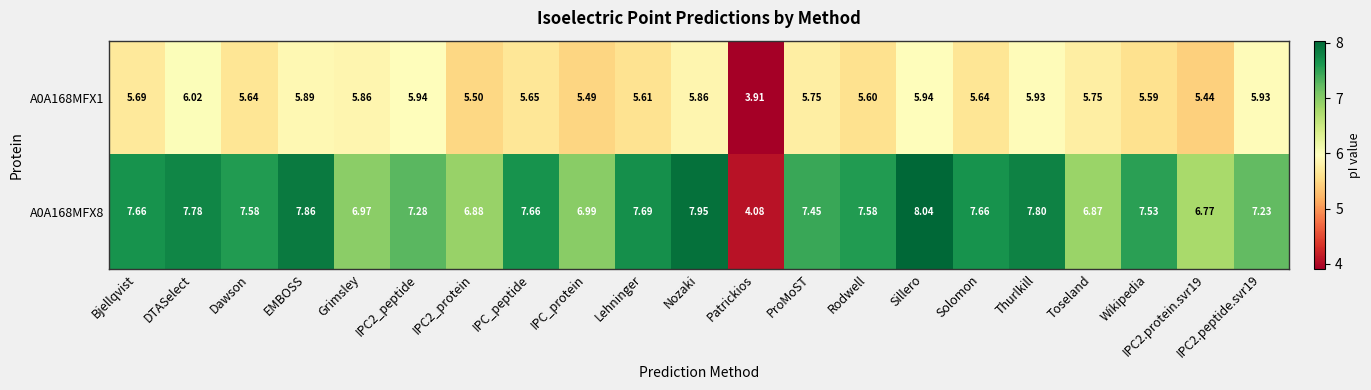

Is the value of A0A168MFX1 at Rodwell greater than the value of A0A168MFX8 at Grimsley?

No